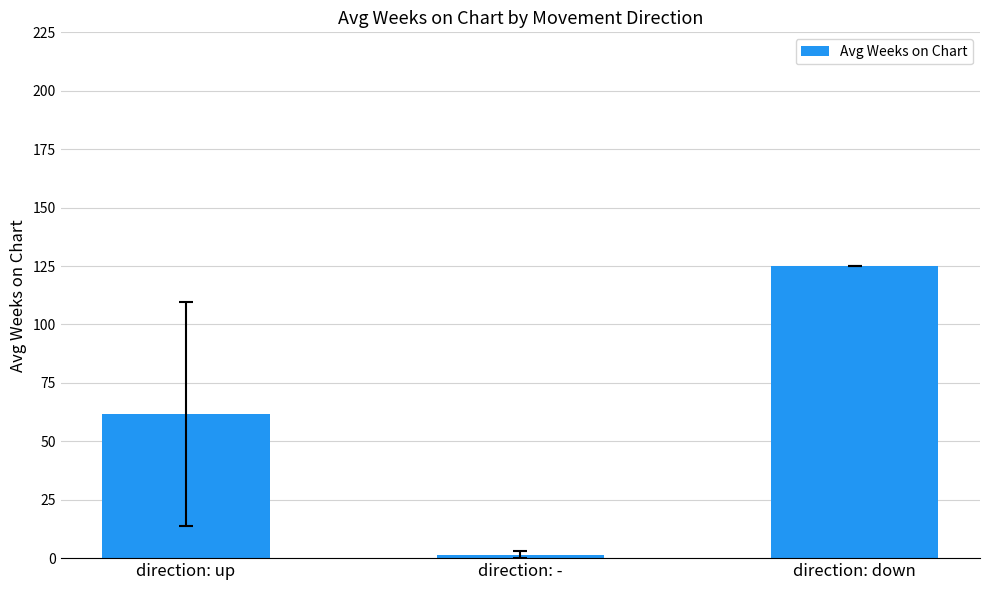

Approximately how many times larger is the value at direction: up compared to direction: -?

40.3